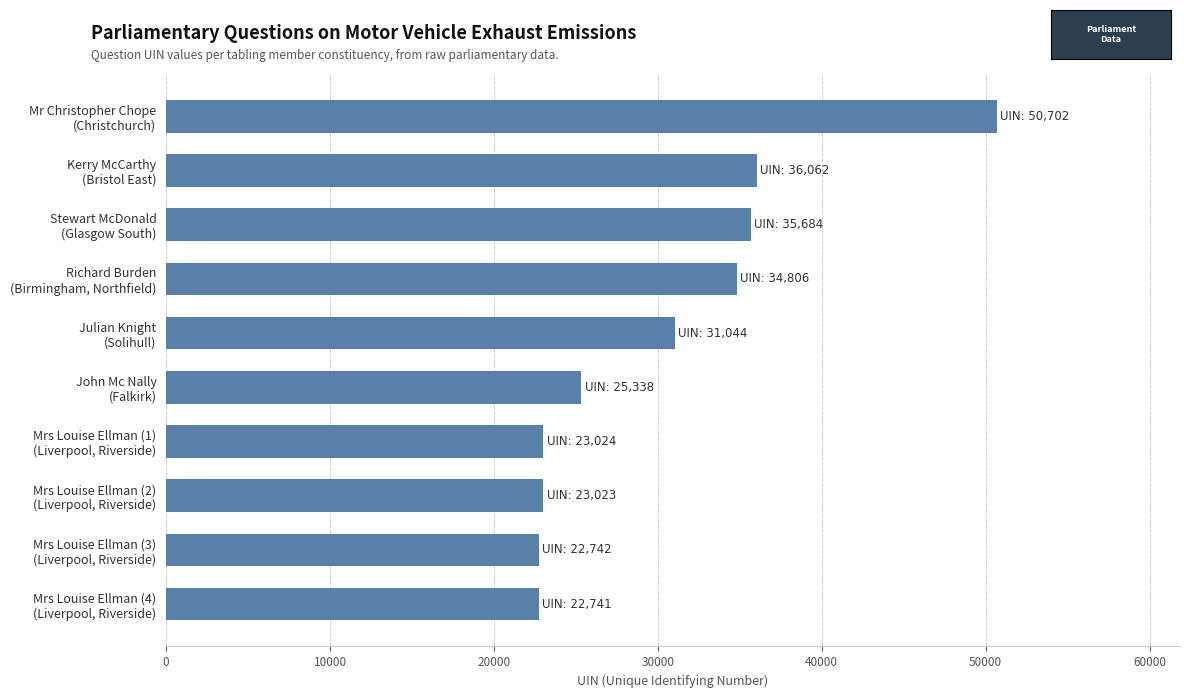

What is the value of the 2nd bar from the top?

36062